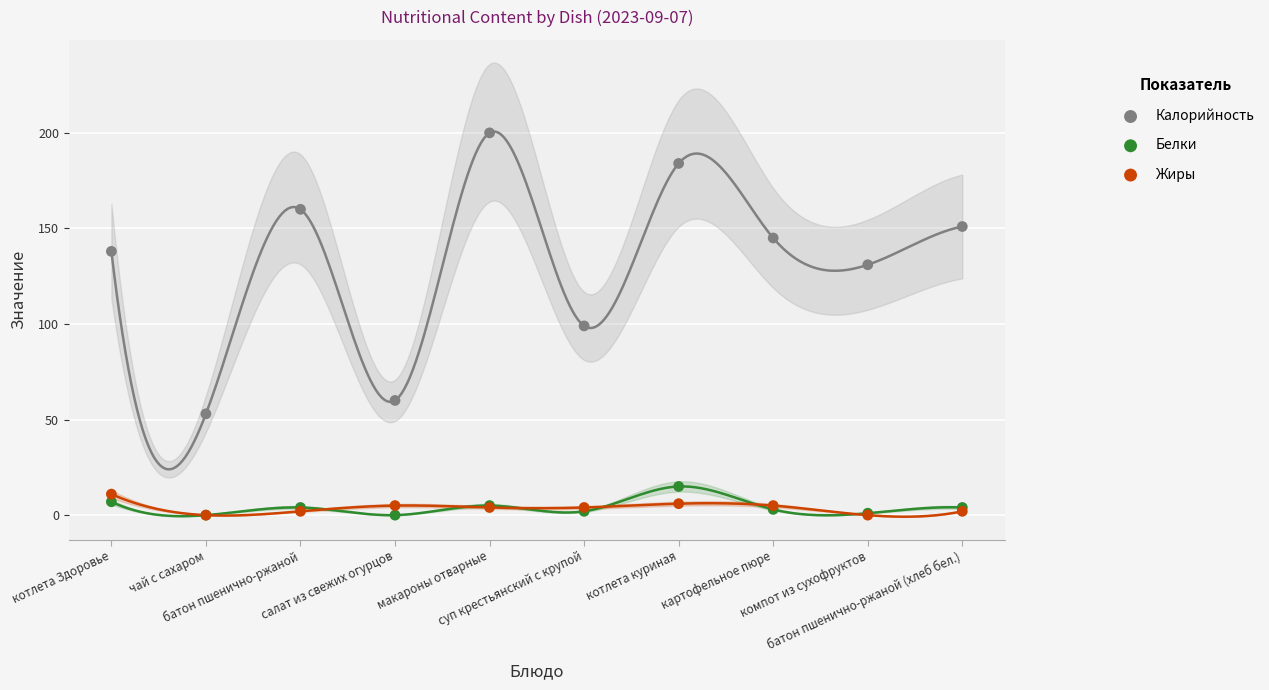

In the Калорийность series, what Y value is closest to 126?

131